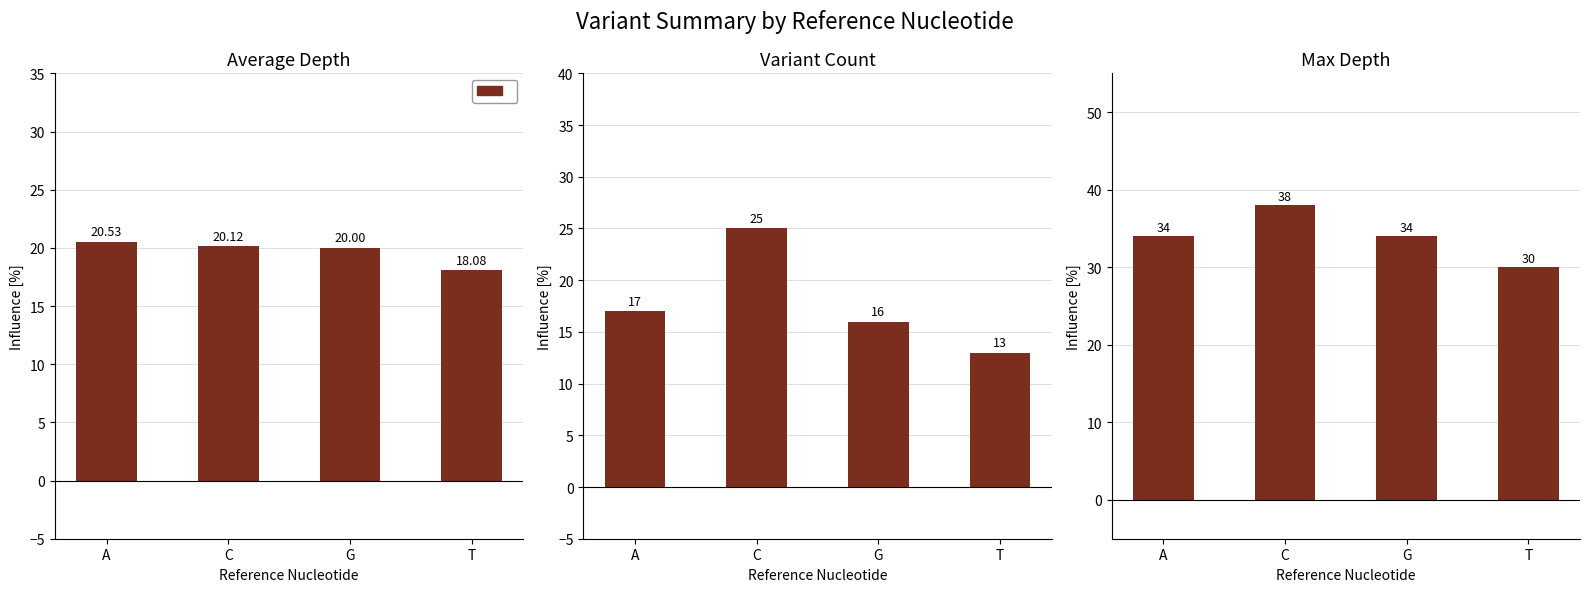

What is the label of the 4th bar from the left?

T